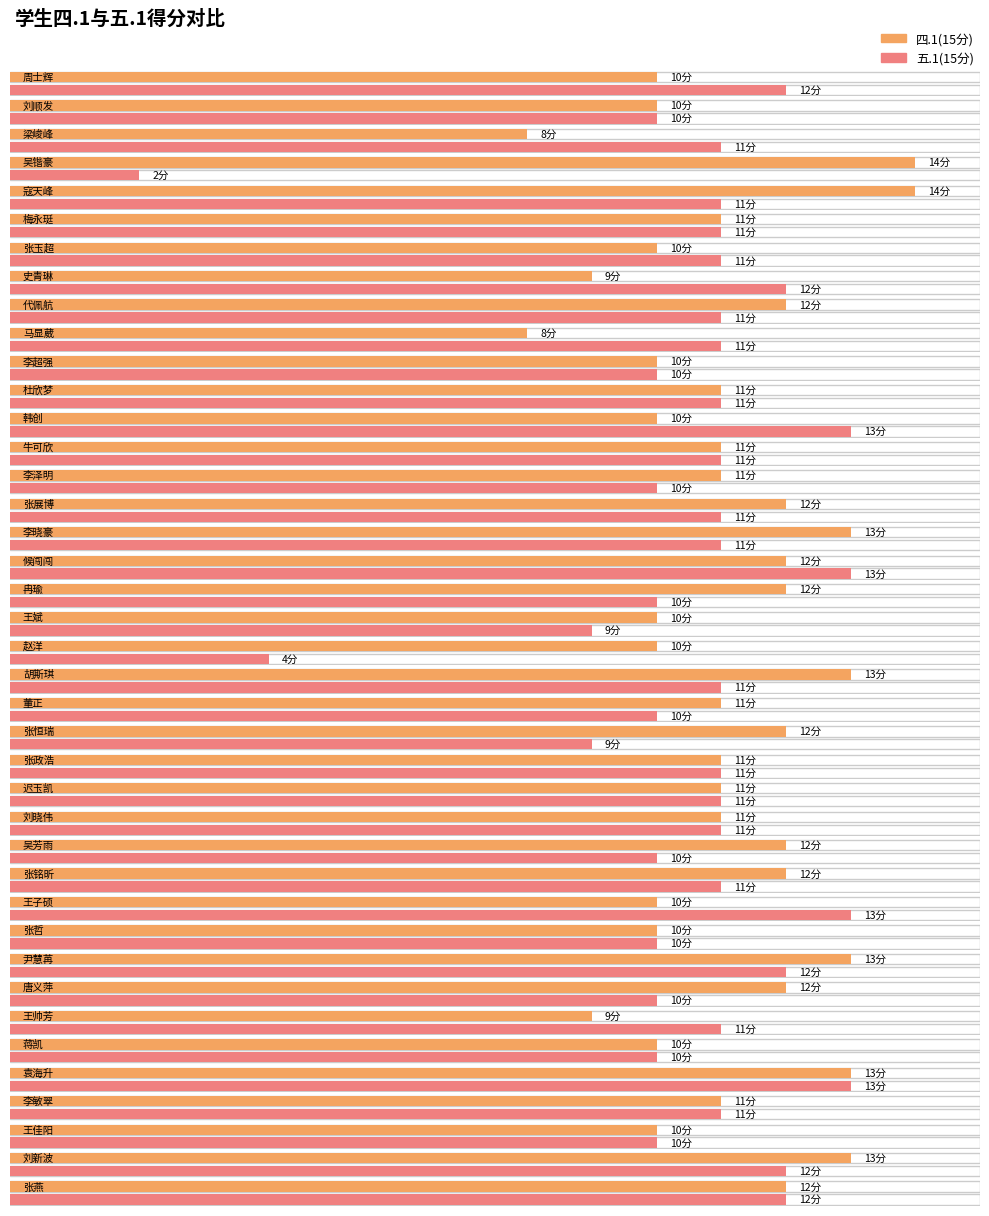

What is the value of the 五.1(15分) bar at the 6th from the left?

11